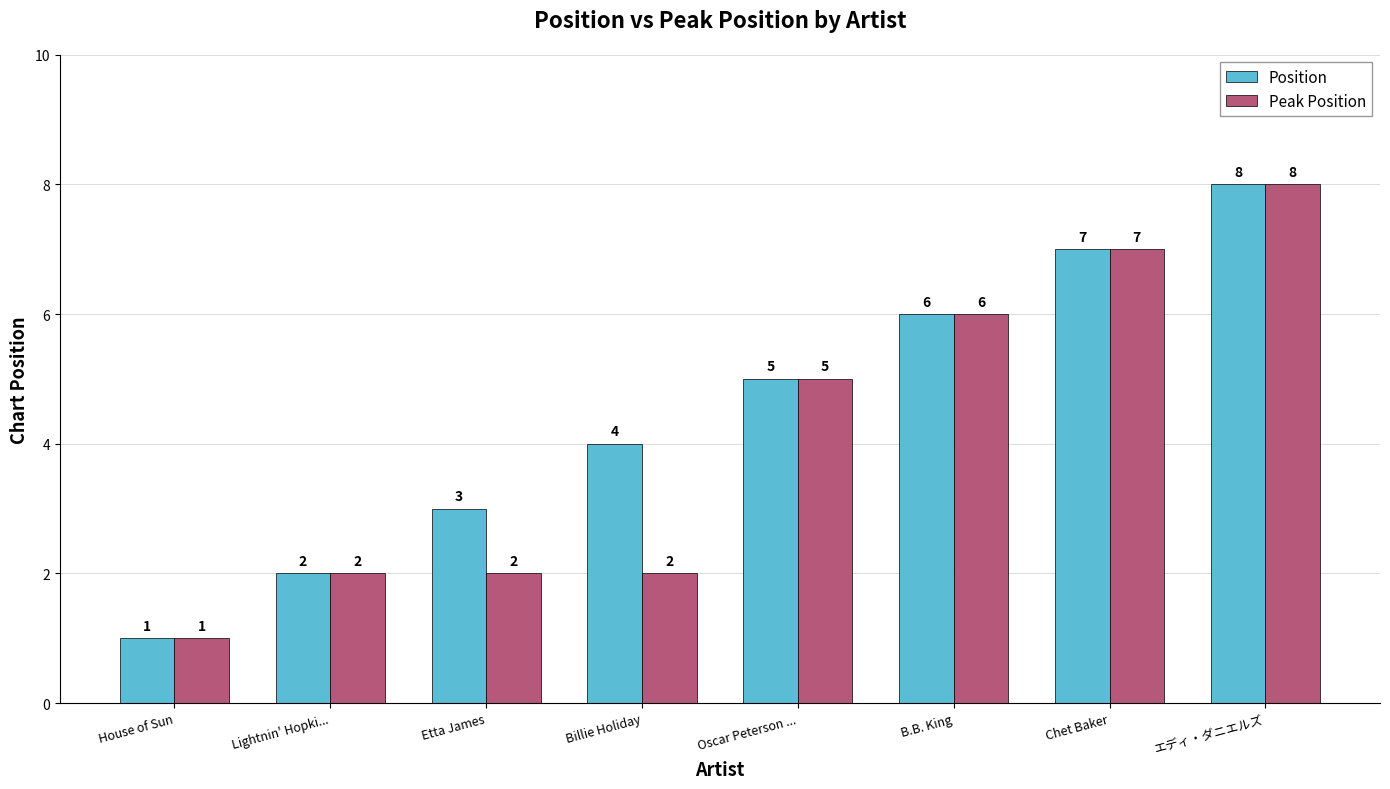

Which category has the lowest value across all series?

House of Sun